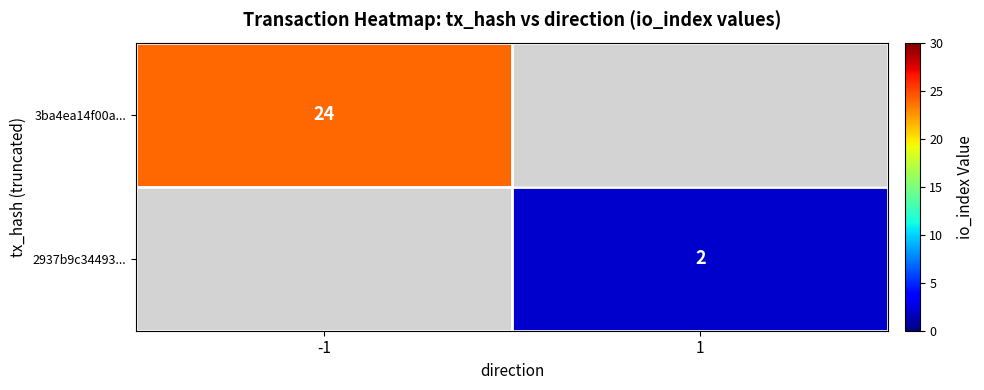

The 3ba4ea14f00a... series shows 24 at -1. True or false?

True